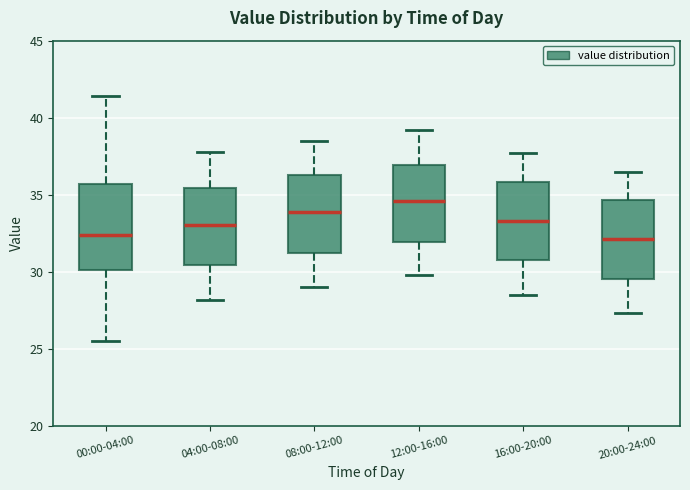

Where does the median line of the box for 12:00-16:00 sit on the y-axis? The values are not printed on the chart, so give them approximately, as read against the axis.

34.5